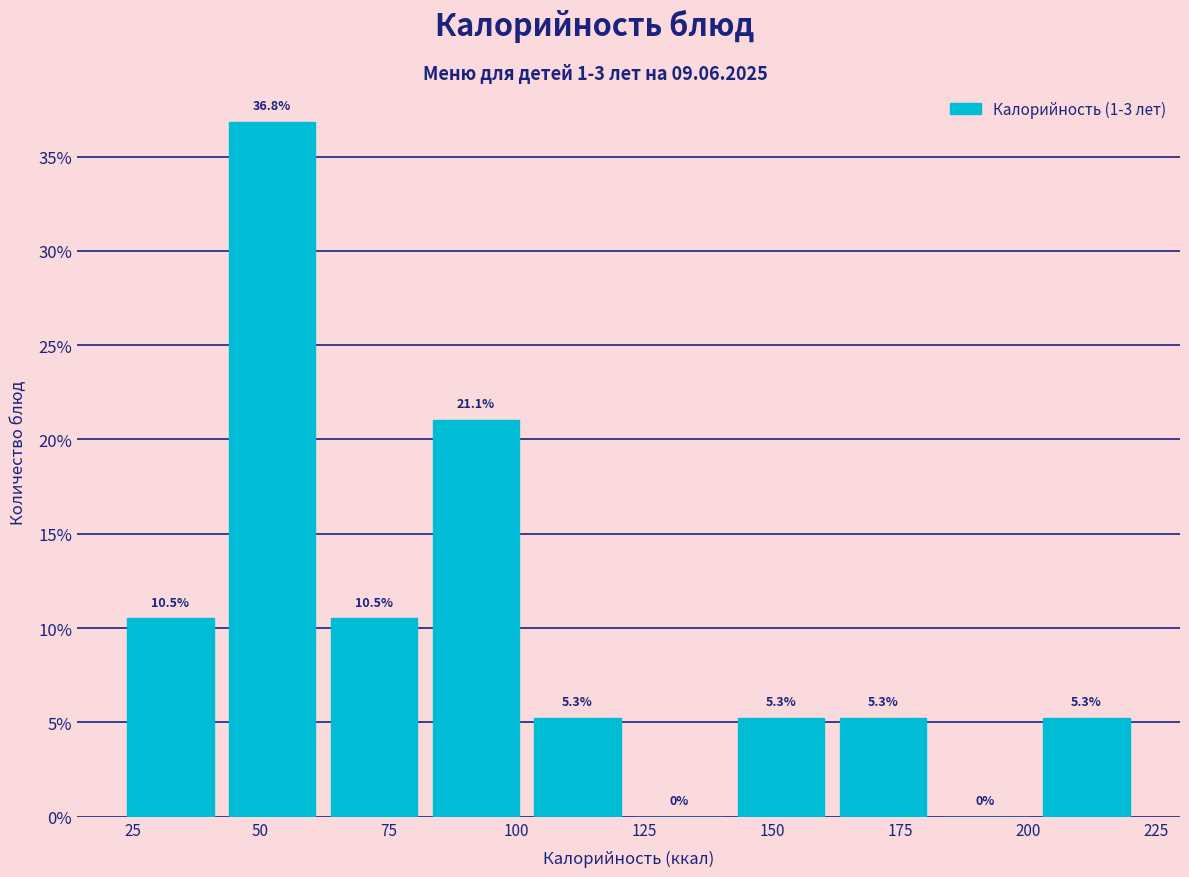

Around what value on the x-axis is the tallest bar? Give the approximate position of its centre, as read against the axis.

50